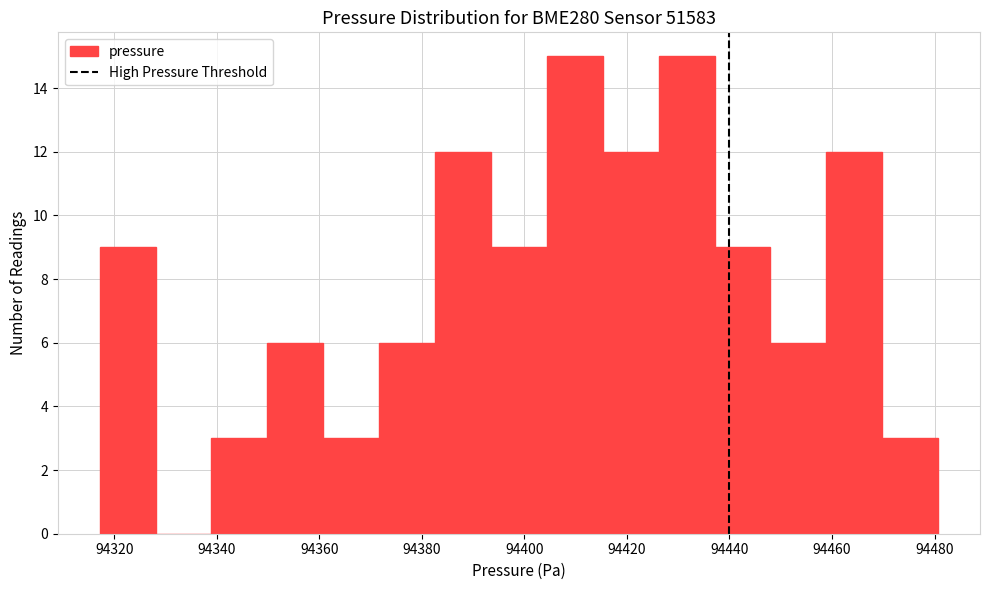

How tall is the bar that spans 94360 to 94372 on the x-axis? Neither the bar edges nor the heights are printed on the chart, so give them approximately, as read against the axes.

3